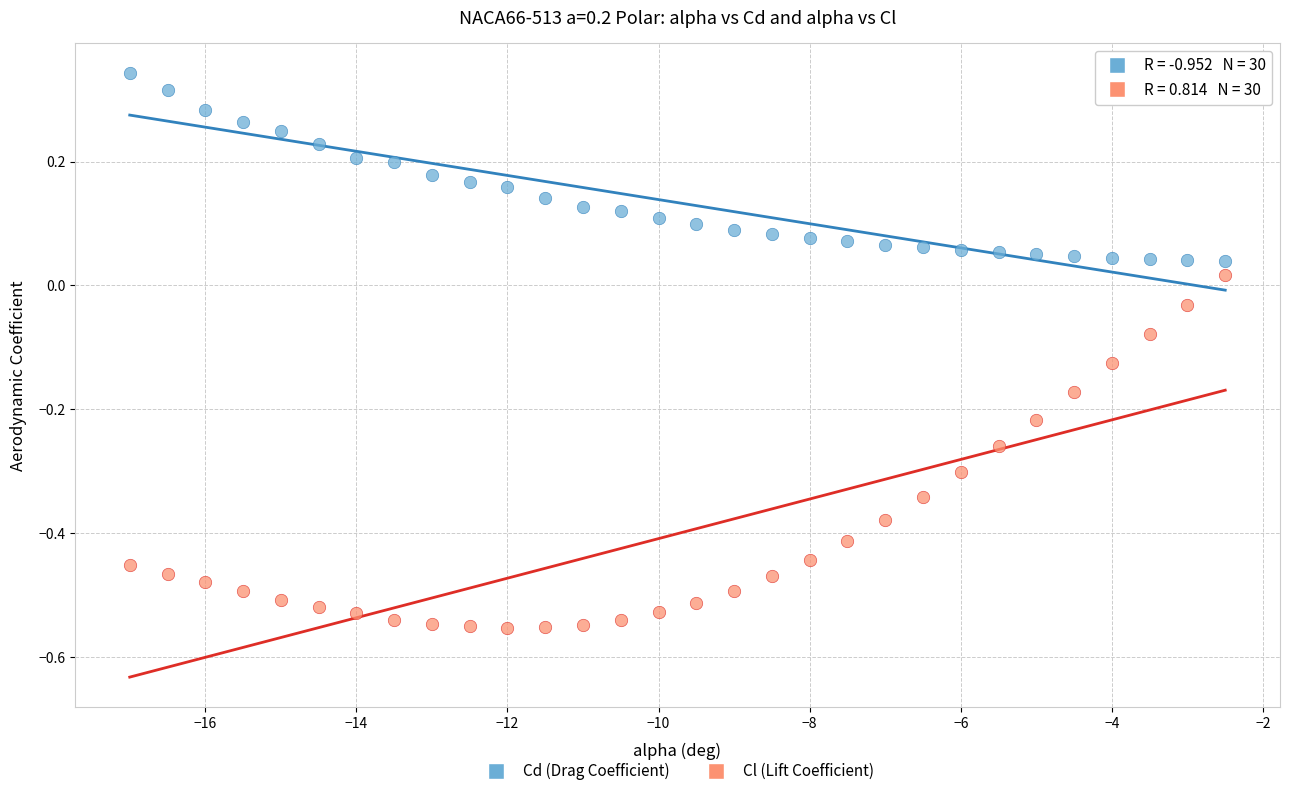

What are all the series names shown in the legend?

Cd (Drag Coefficient), Cl (Lift Coefficient)